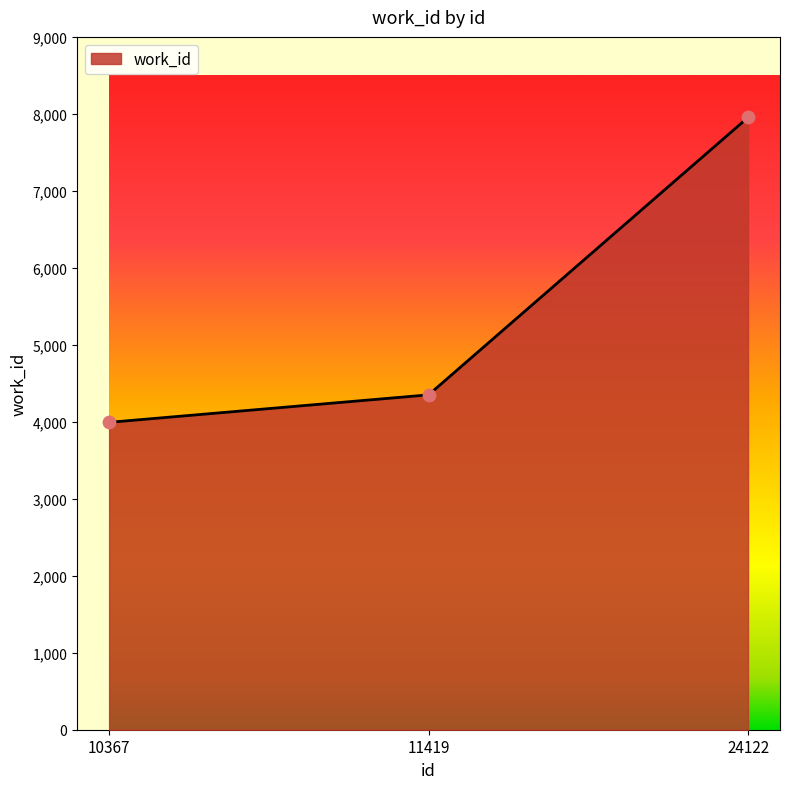

Approximately how many times larger is the value at 10367 compared to 11419?

0.9